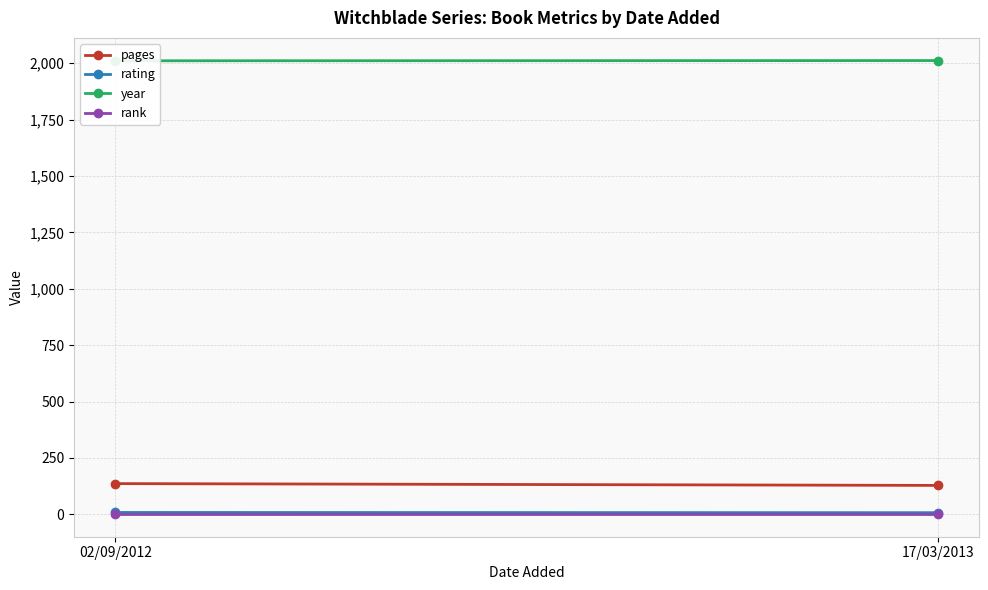

The year series shows 470 at 17/03/2013. True or false?

False